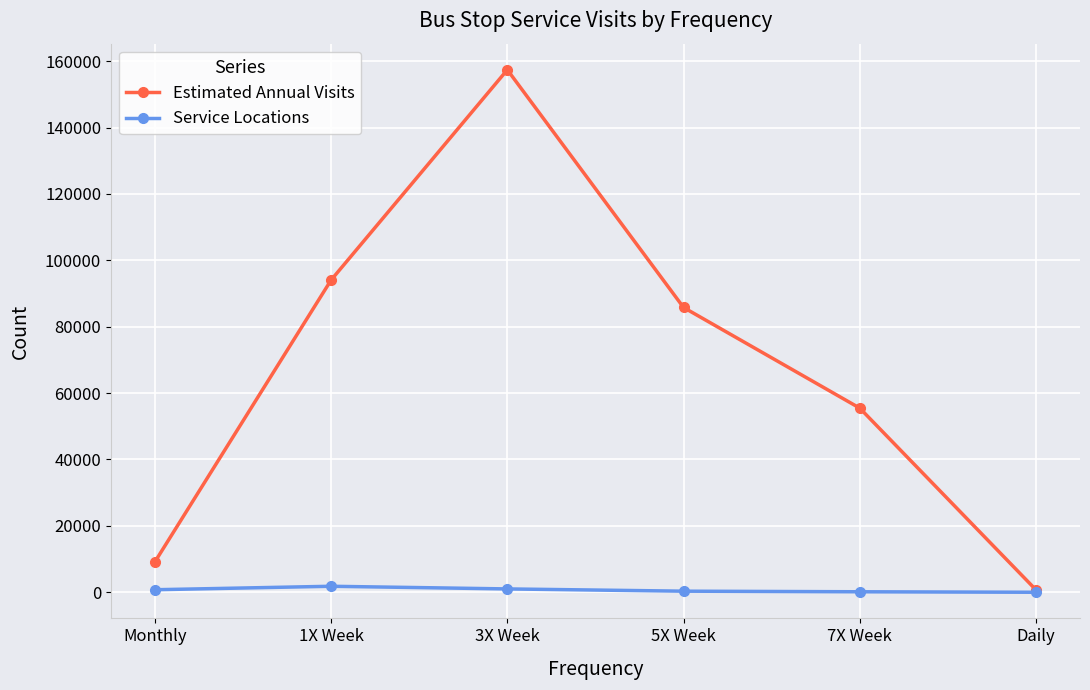

Rank the series by their maximum value, from lowest to highest.

Service Locations, Estimated Annual Visits